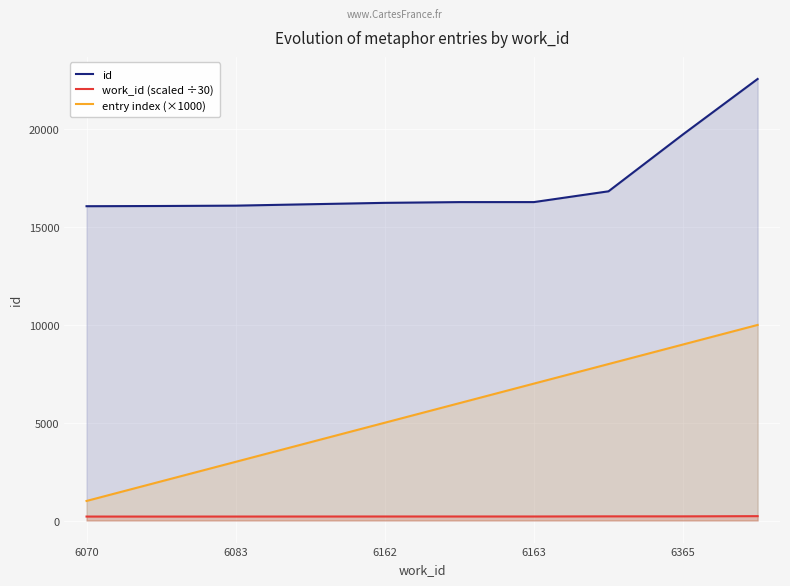

What is the maximum value shown in the chart?

22576.0